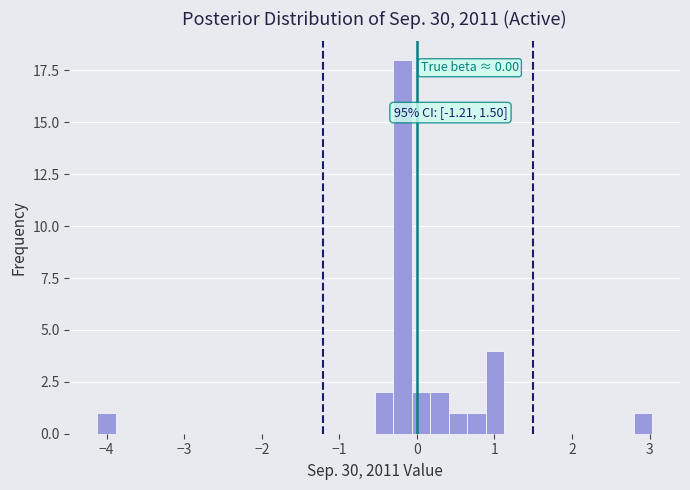

Read against the x-axis, roughly where is the centre of the tallest bar?

-0.2